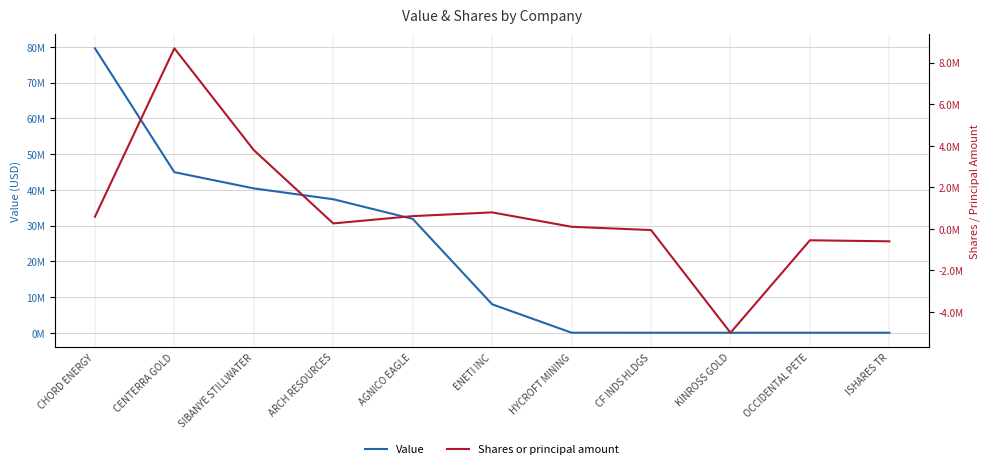

What is the difference between the Shares or principal amount values at ISHARES TR and HYCROFT MINING?

700000